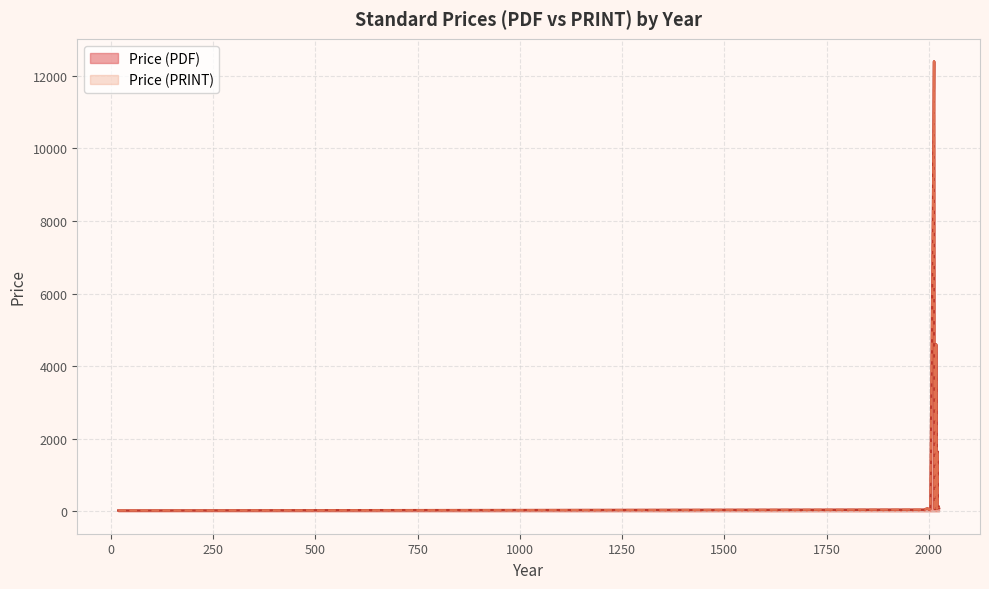

Reading left to right, what are all the values shown in this chart?

Price (PDF): 20.0	20.0	88.4	102.4	222.0	158.0	65.0	12400.0	6800.0	11300.0	8000.0	4600.0	43.0	65.0	43.0	43.0	65.0	98.0	65.0	65.0	65.0	65.0	65.0	43.0	43.0	65.0	43.0	65.0	65.0	65.0	65.0	65.0	43.0	65.0	93.8	102.4	68.0	93.8	127.9	134.0
Price (PRINT): 20.0	20.0	88.4	102.4	222.0	158.0	65.0	12400.0	6800.0	11300.0	8000.0	4600.0	43.0	65.0	43.0	43.0	65.0	98.0	65.0	65.0	65.0	65.0	65.0	43.0	43.0	65.0	43.0	65.0	65.0	65.0	65.0	65.0	43.0	65.0	93.8	102.4	68.0	93.8	127.9	134.0